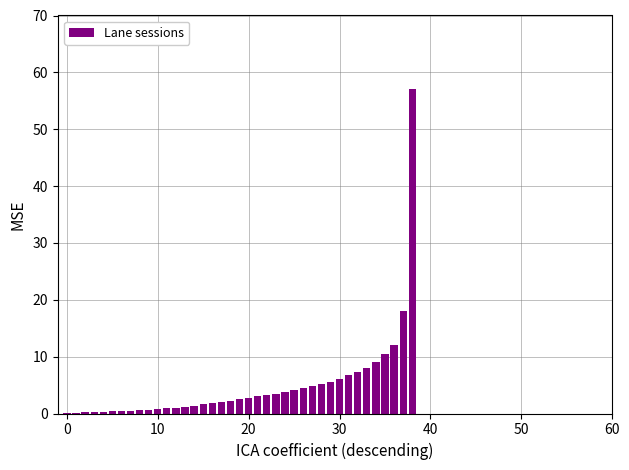

What is the maximum value shown in the chart?

57.0